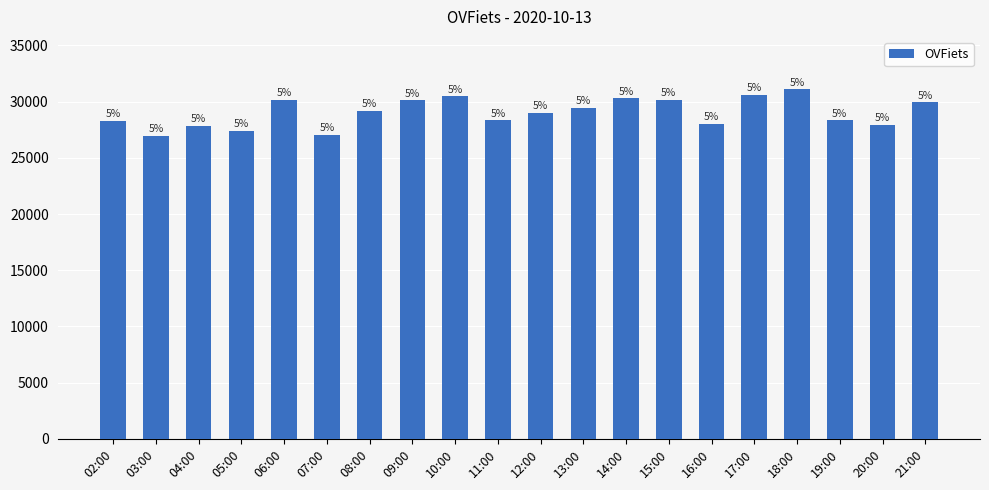

What is the ratio of the value at 16:00 to the value at 20:00?

1.0